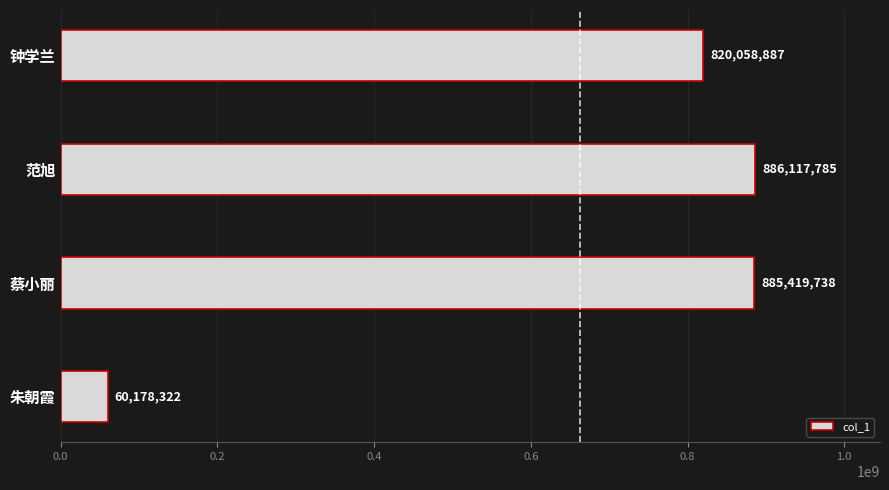

What is the ratio of the value at 钟学兰 to the value at 蔡小丽?

0.9